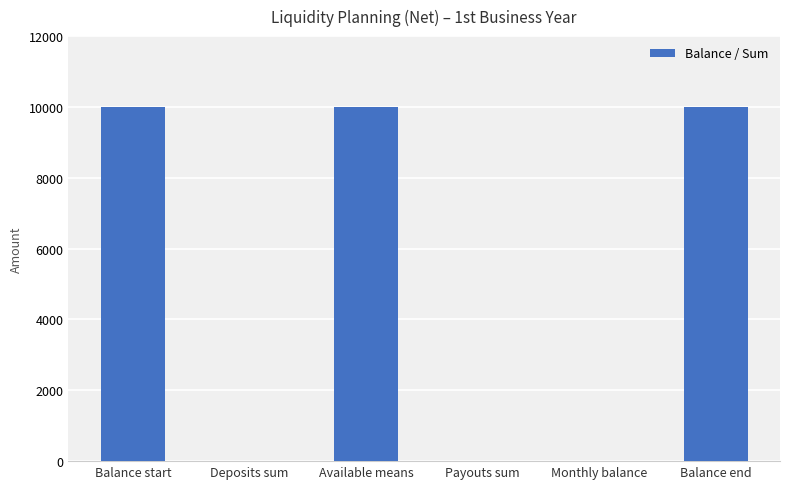

What is the approximate value at Balance start?

10000